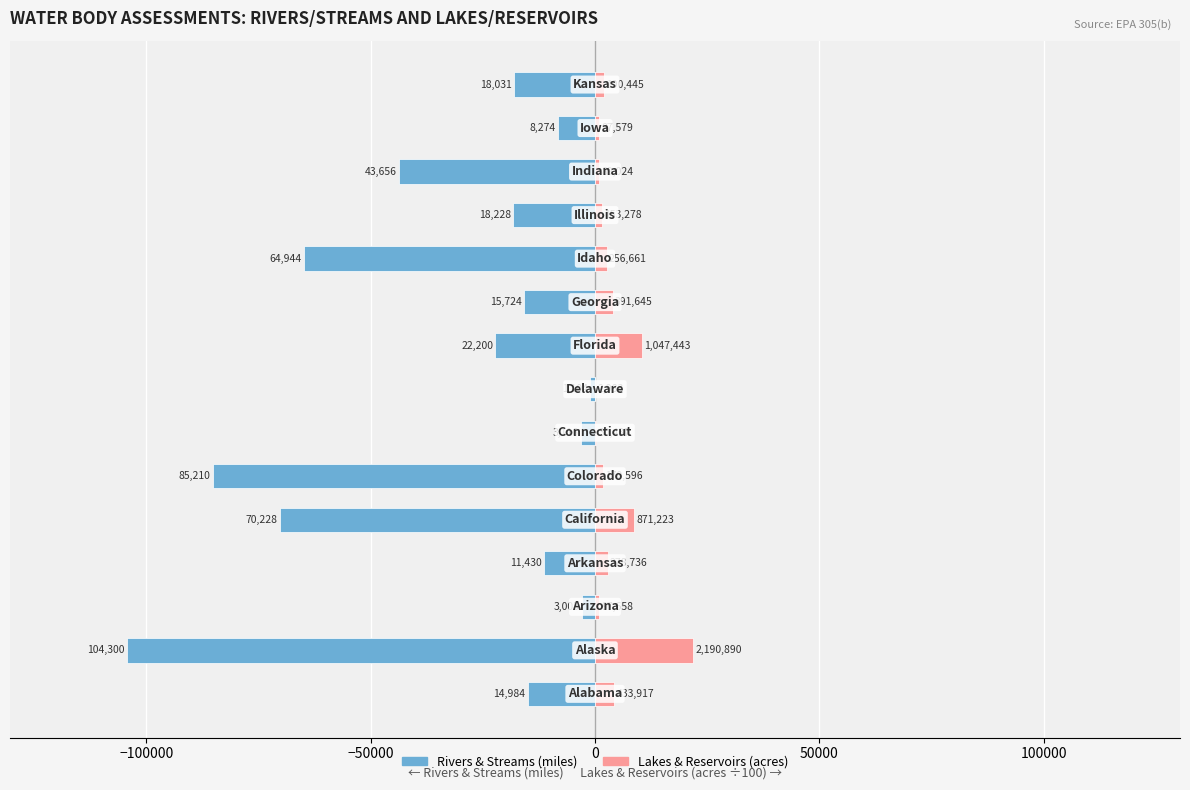

The Lakes and Reservoirs (acres, ÷100) Assessed series shows 1532.8 at 11. True or false?

True